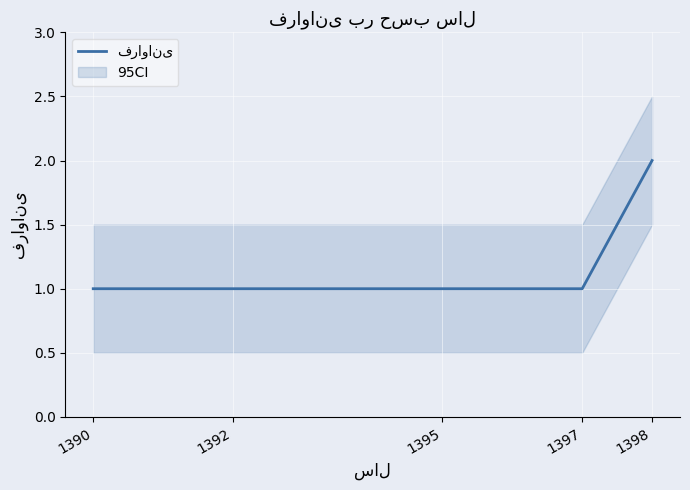

The chart shows a value of 2 at 1397. True or false?

False